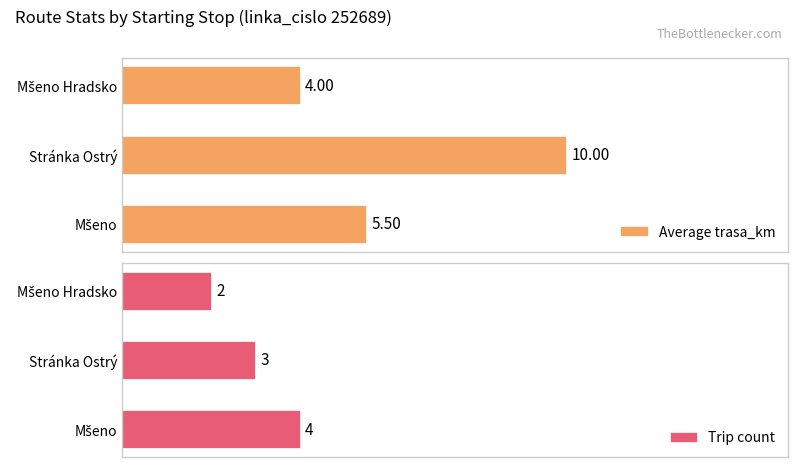

Where is Trip count nearest to the value 3?

Stránka Ostrý